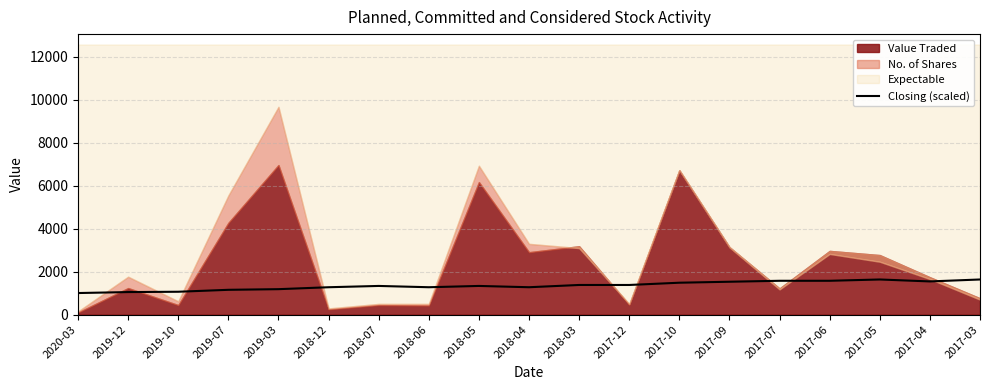

True or false: the data shows 1545.0 at 2017-04.

True